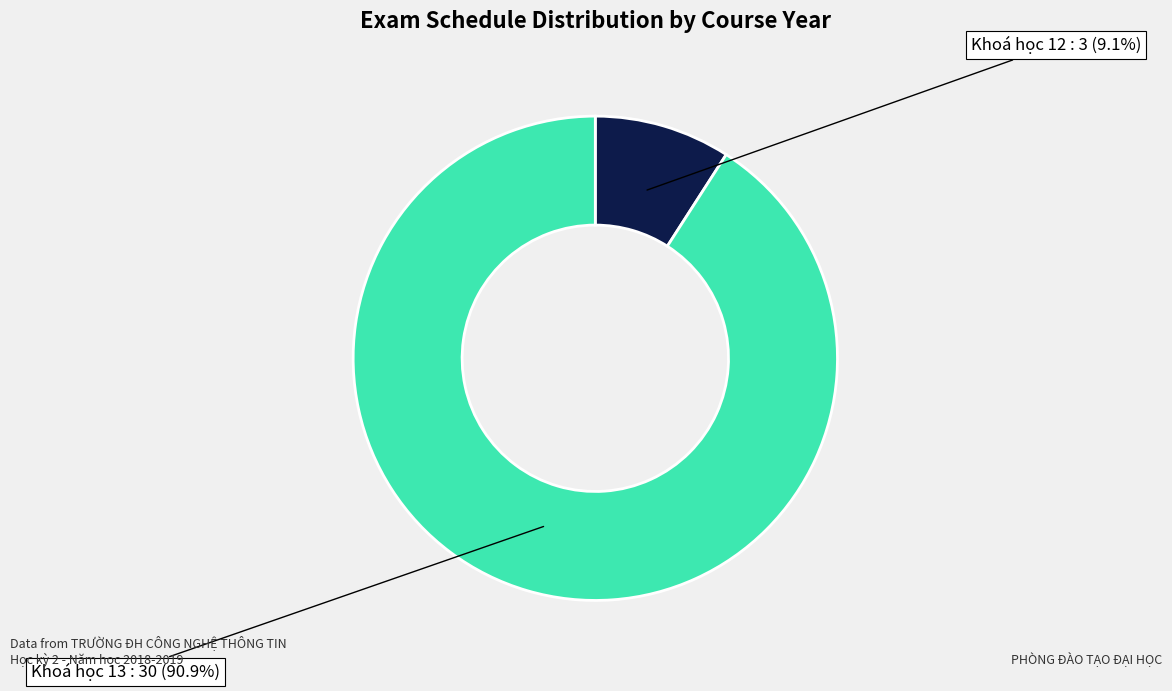

Is there any slice that represents more than half of the pie?

Yes